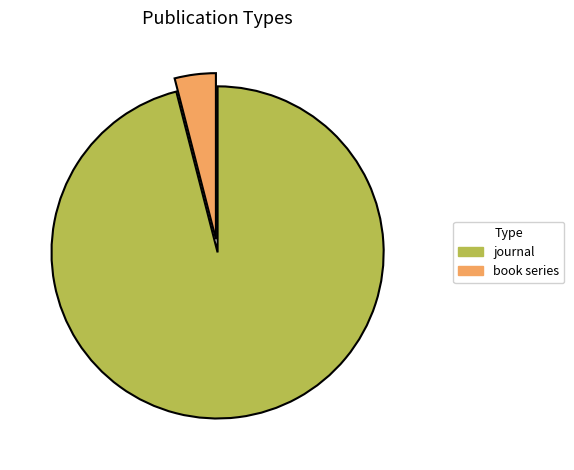

Approximately how many times larger is the value at journal compared to book series?

24.0